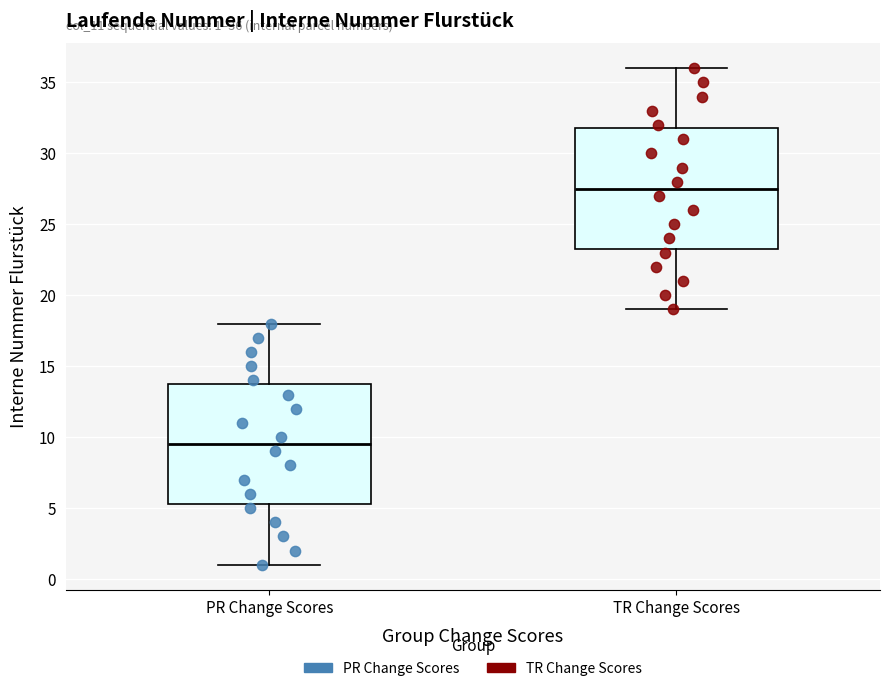

Which box's median line is the highest?

TR Change Scores